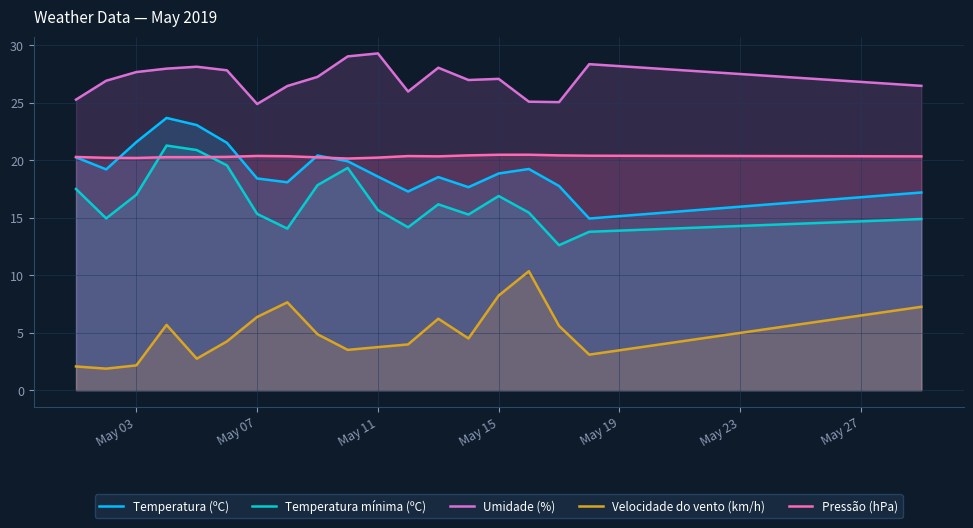

True or false: Temperatura (ºC) and Umidade (%) intersect in this chart.

False